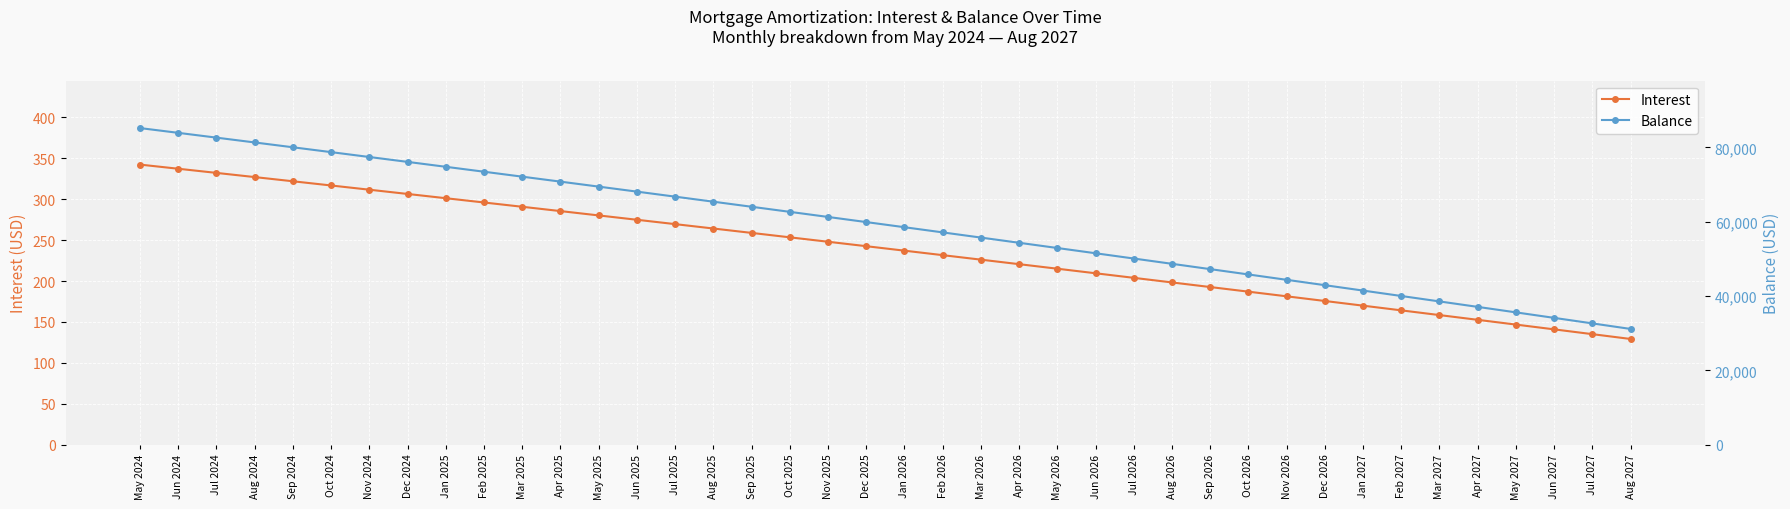

Rank the series at Oct 2025 from lowest to highest value.

Interest, Balance